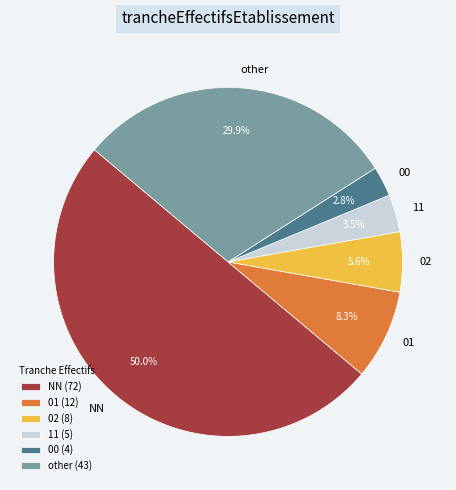

Is the sum of 02 and 11 greater than half?

No